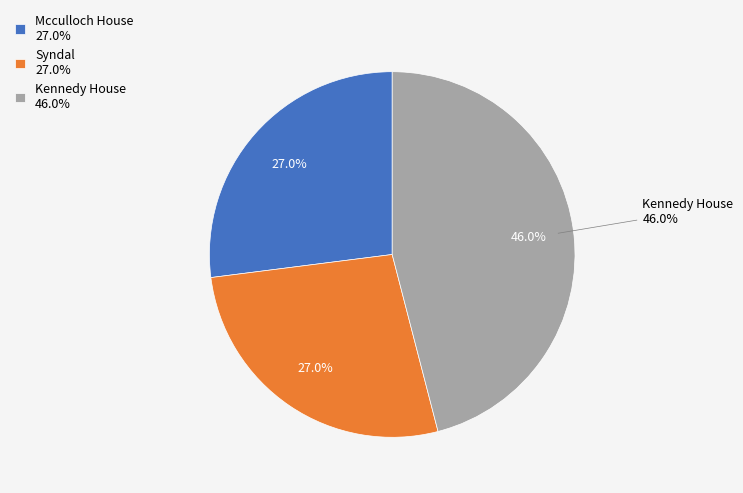

Is there a majority slice in this chart?

No